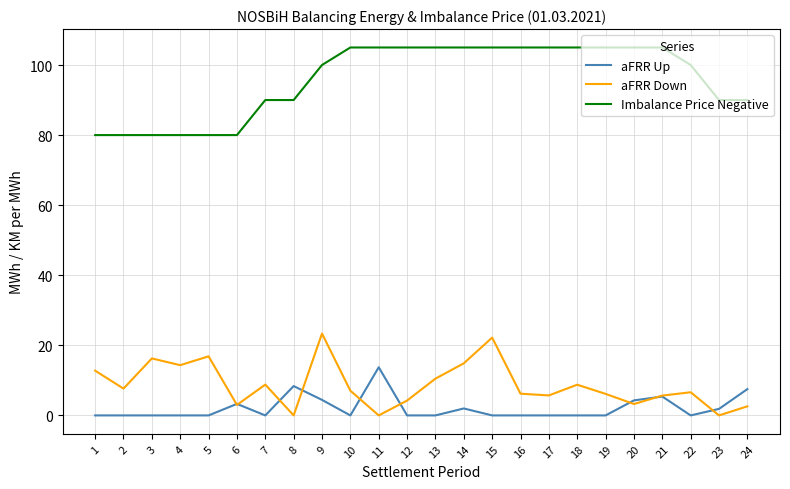

What is the greatest value displayed?

105.0